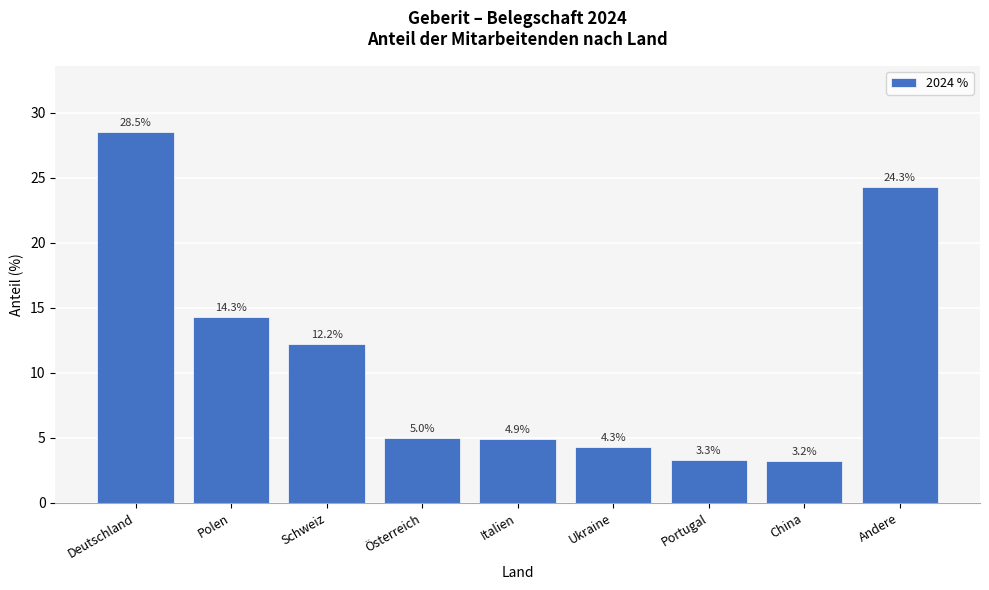

Reading left to right, extract all data points from this chart.

Deutschland=28.5	Polen=14.3	Schweiz=12.2	Österreich=5.0	Italien=4.9	Ukraine=4.3	Portugal=3.3	China=3.2	Andere=24.3